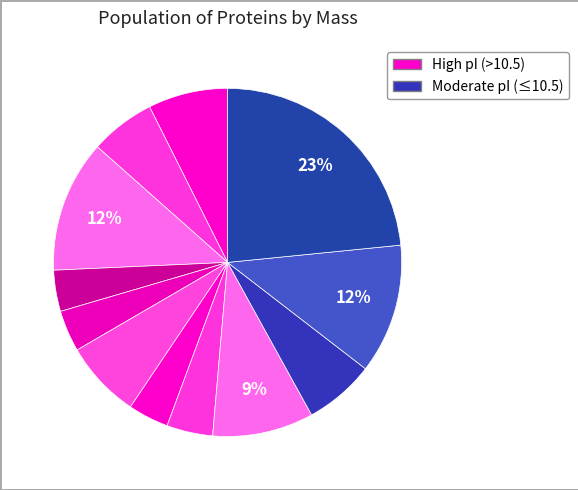

To the nearest percent, what is the difference between the largest and smallest slice percentages?

20%